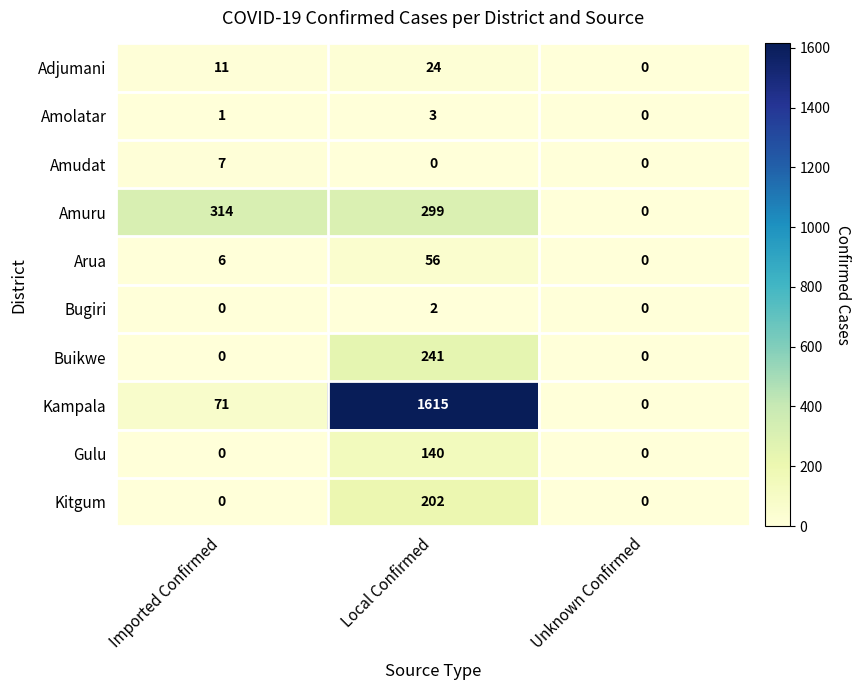

Reading left to right, transcribe all the data shown in this chart.

Adjumani: Imported Confirmed=11	Local Confirmed=24	Unknown Confirmed=0
Amolatar: Imported Confirmed=1	Local Confirmed=3	Unknown Confirmed=0
Amudat: Imported Confirmed=7	Local Confirmed=0	Unknown Confirmed=0
Amuru: Imported Confirmed=314	Local Confirmed=299	Unknown Confirmed=0
Arua: Imported Confirmed=6	Local Confirmed=56	Unknown Confirmed=0
Bugiri: Imported Confirmed=0	Local Confirmed=2	Unknown Confirmed=0
Buikwe: Imported Confirmed=0	Local Confirmed=241	Unknown Confirmed=0
Kampala: Imported Confirmed=71	Local Confirmed=1615	Unknown Confirmed=0
Gulu: Imported Confirmed=0	Local Confirmed=140	Unknown Confirmed=0
Kitgum: Imported Confirmed=0	Local Confirmed=202	Unknown Confirmed=0